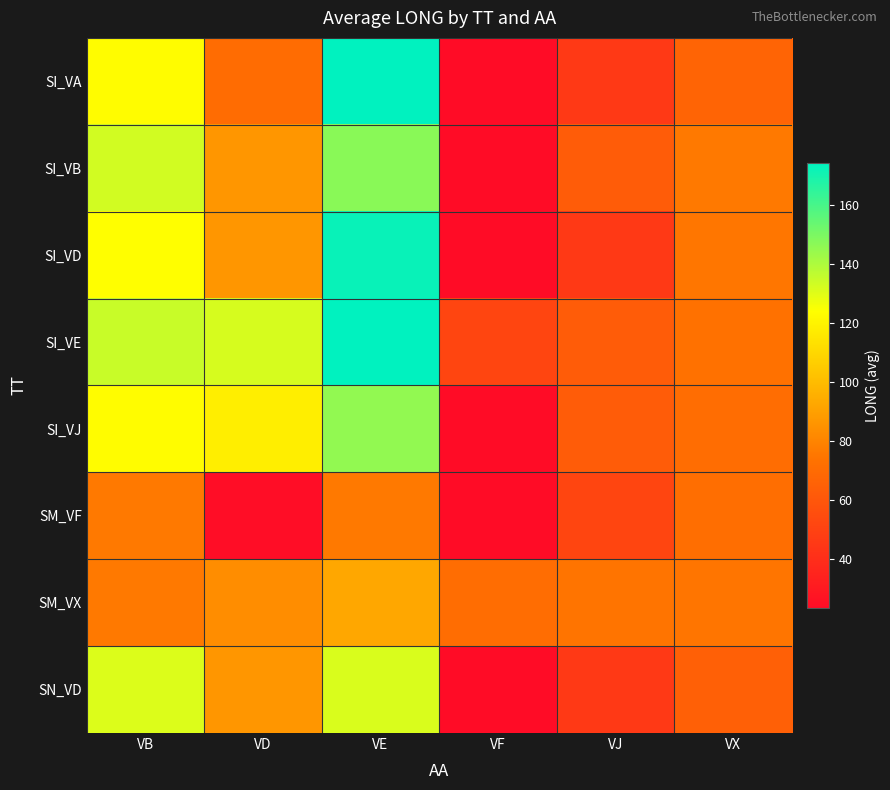

What is the smallest value displayed?

23.3